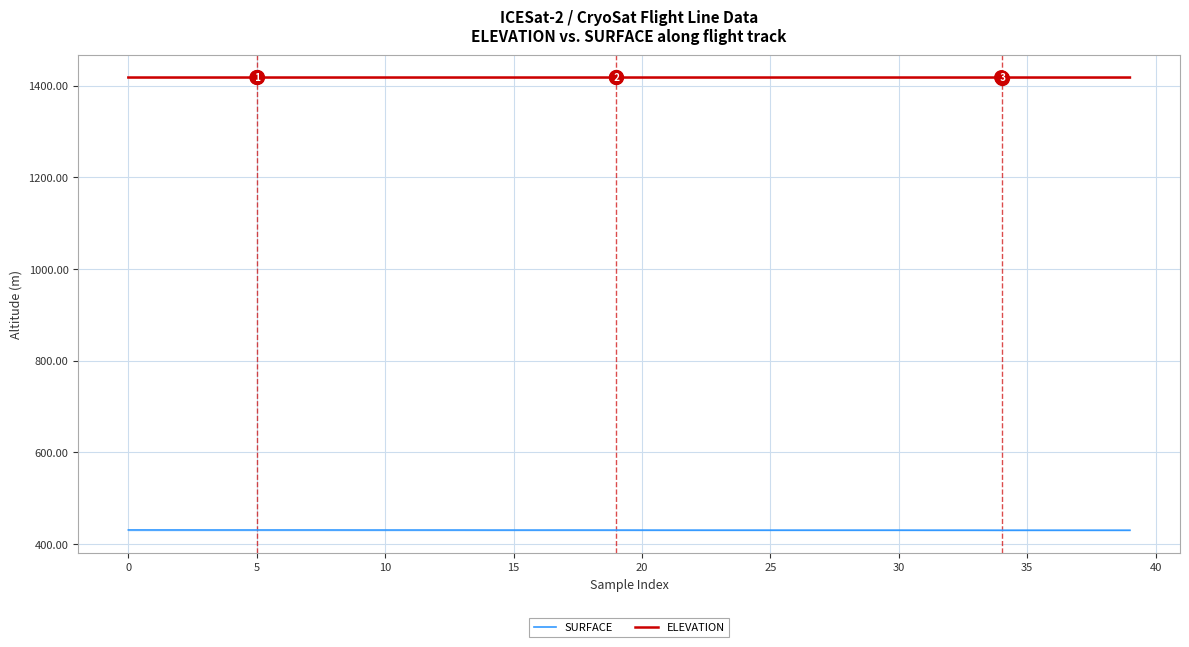

How many lines are shown in the chart?

2